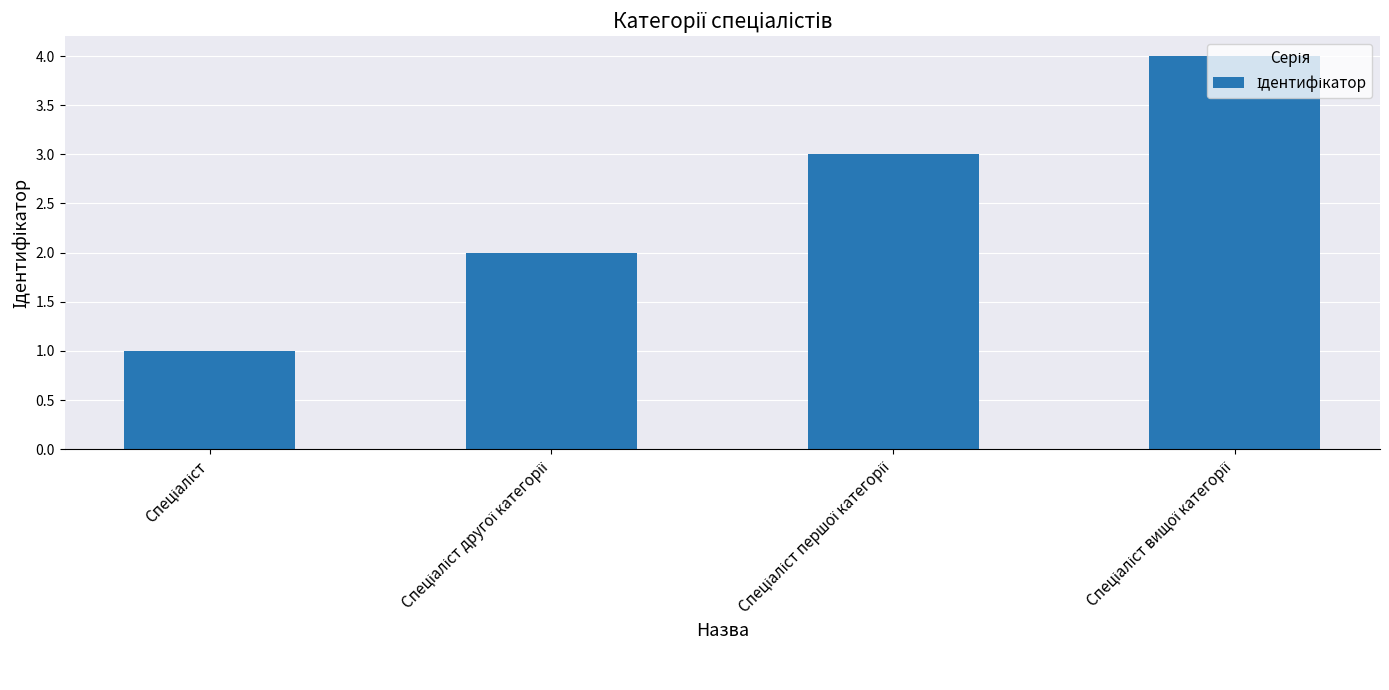

What is the maximum value shown in the chart?

4